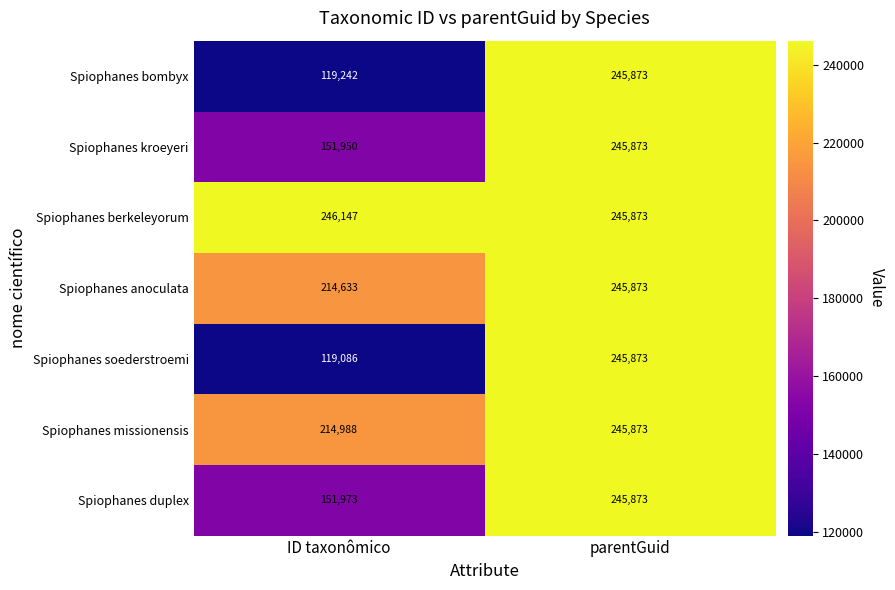

The value of Spiophanes duplex at ID taxonômico is 151973. True or false?

True